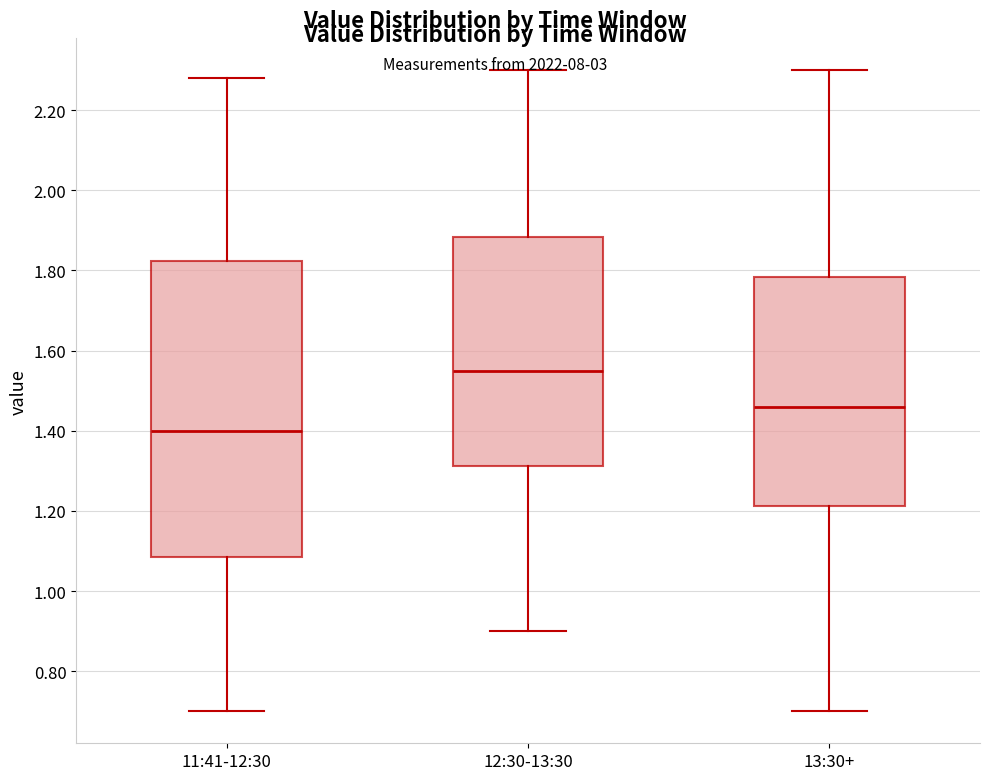

Reading left to right, transcribe this box plot: for each box, give where its median line is, the range the box spans, and where its two whiskers end, as read against the y-axis. The values are not printed on the chart, so give them approximately, as read against the axis.

11:41-12:30: median 1.40, box 1.08 to 1.82, whiskers 0.70 to 2.28
12:30-13:30: median 1.56, box 1.32 to 1.88, whiskers 0.90 to 2.30
13:30+: median 1.46, box 1.22 to 1.78, whiskers 0.70 to 2.30